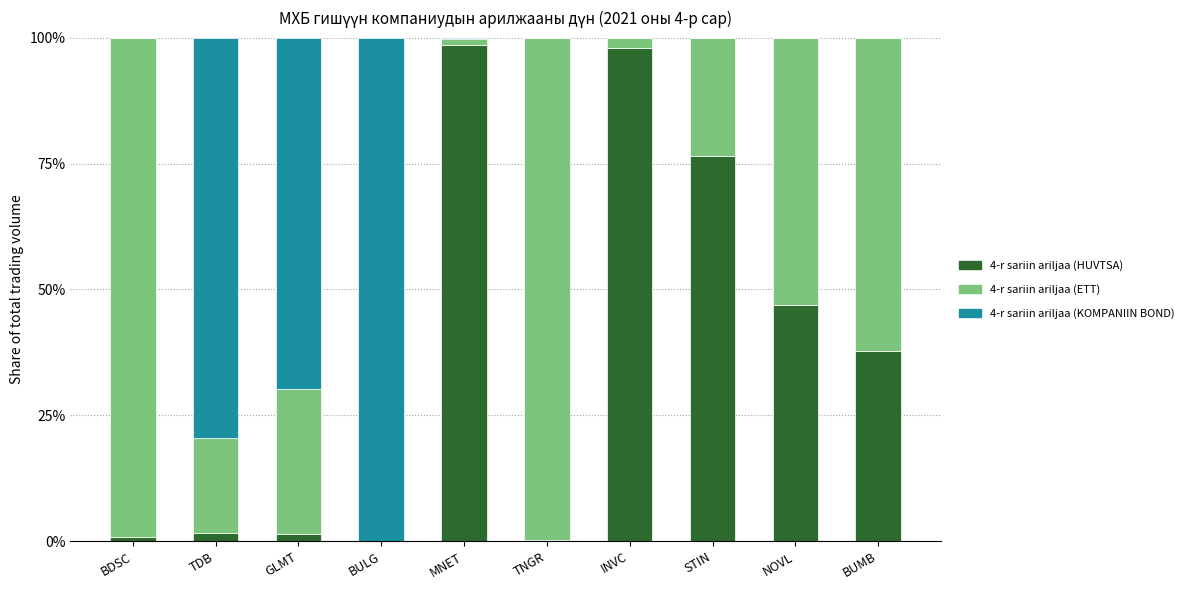

How many distinct data groups are displayed?

3